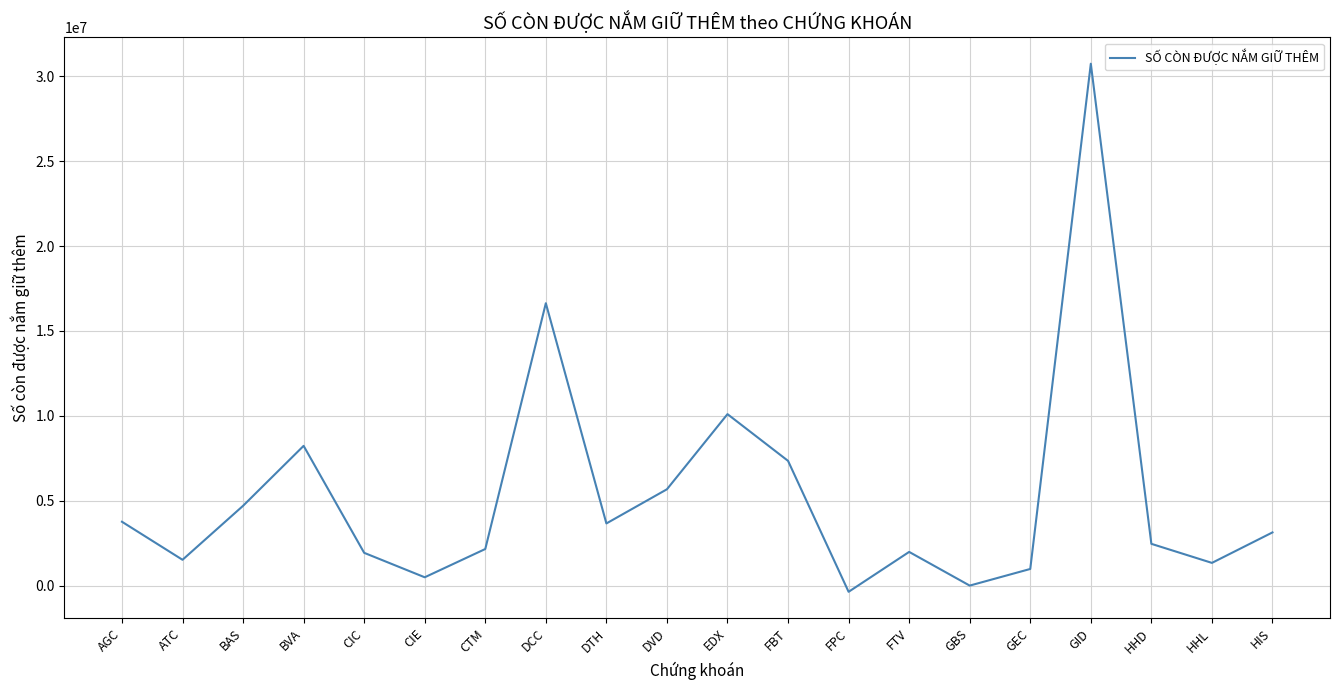

Where is the first local maximum?

BVA